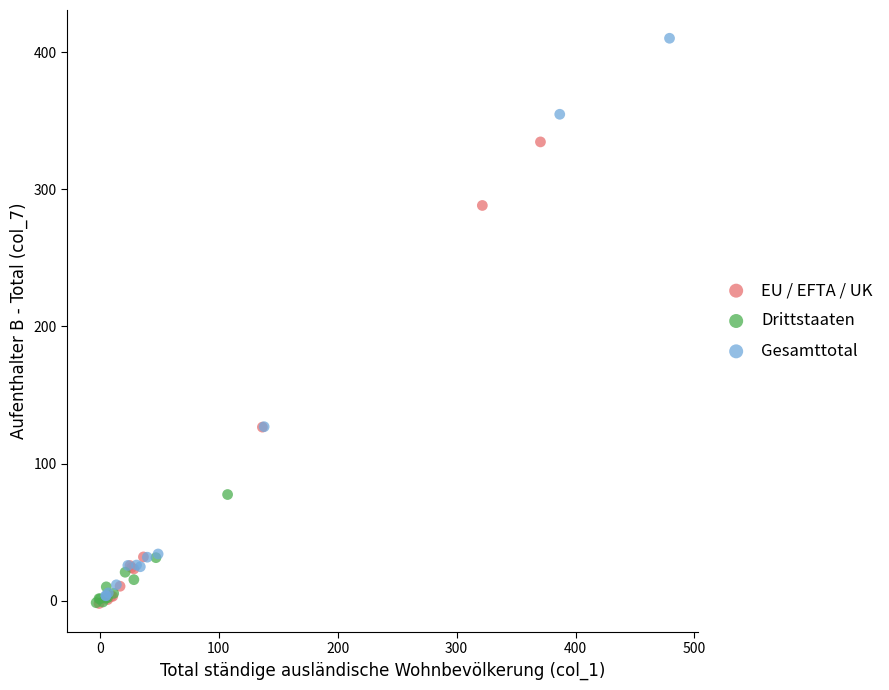

Which series has the widest spread of Y values?

Gesamttotal